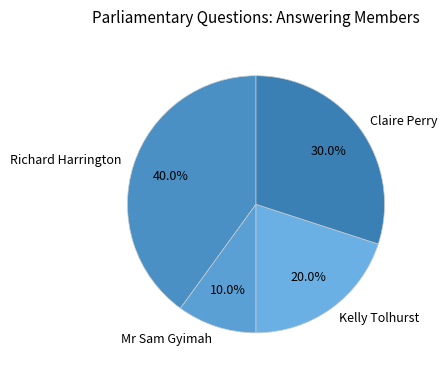

Is there a majority slice in this chart?

No